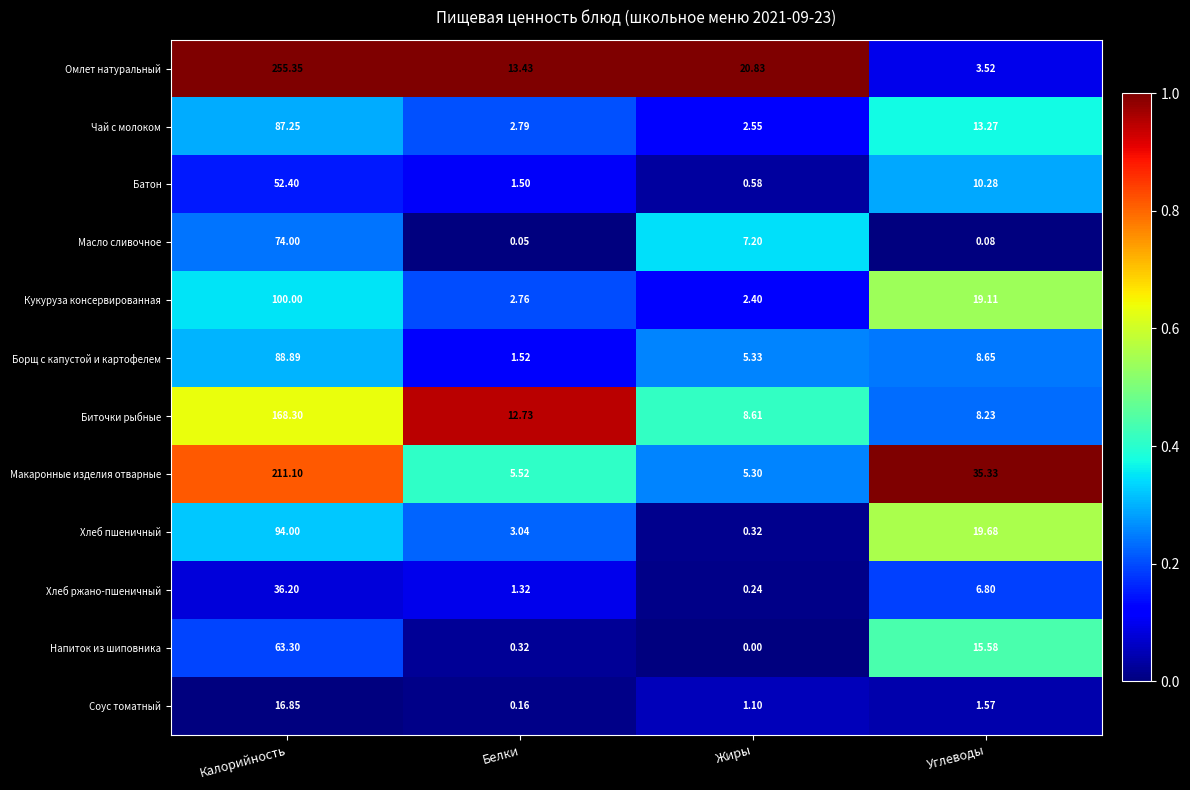

At how many categories does at least one series exceed 0?

4